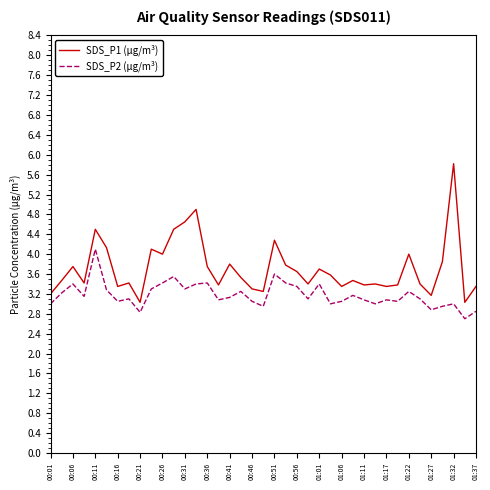

In SDS_P1 (µg/m³), how many points are lower than both neighbors (excluding endpoints)?

12